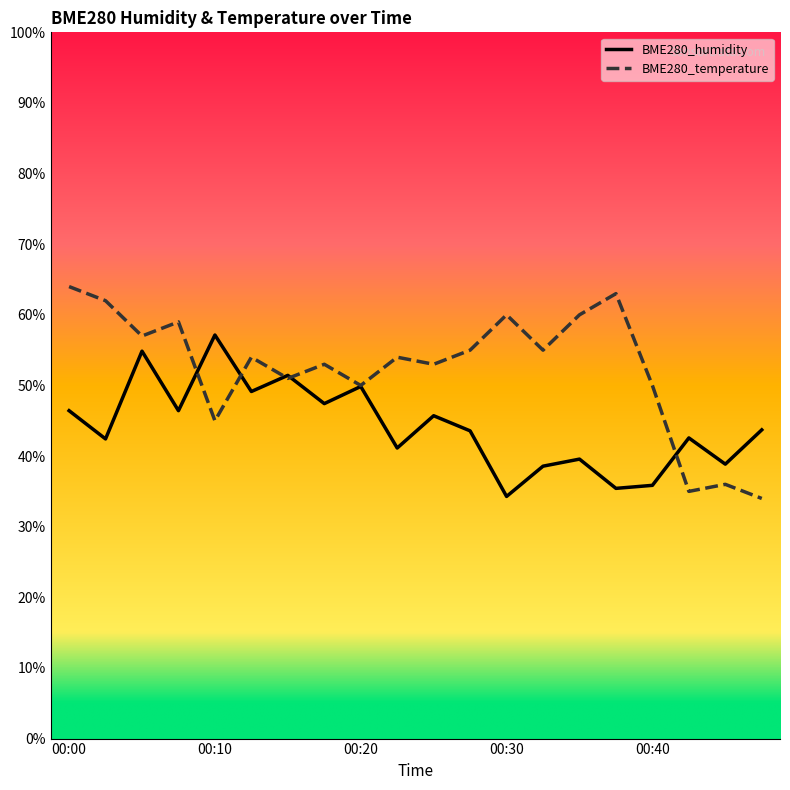

How many lines are shown in the chart?

2